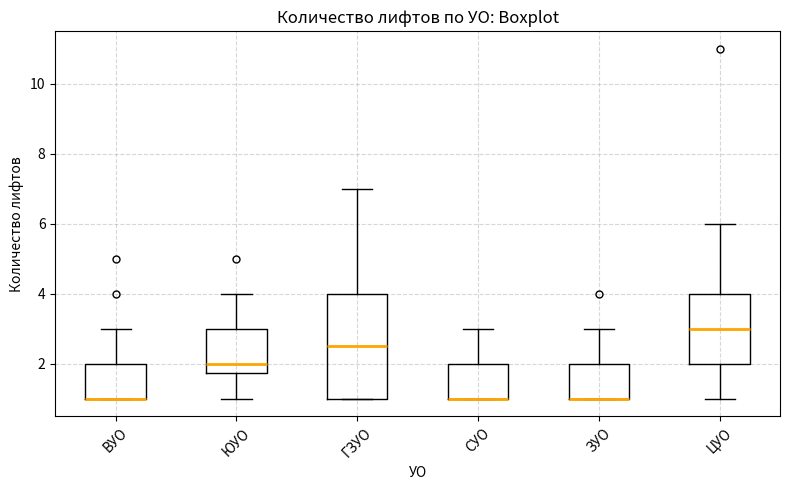

Which box is the tallest, from its lower edge to its upper edge?

ГЗУО